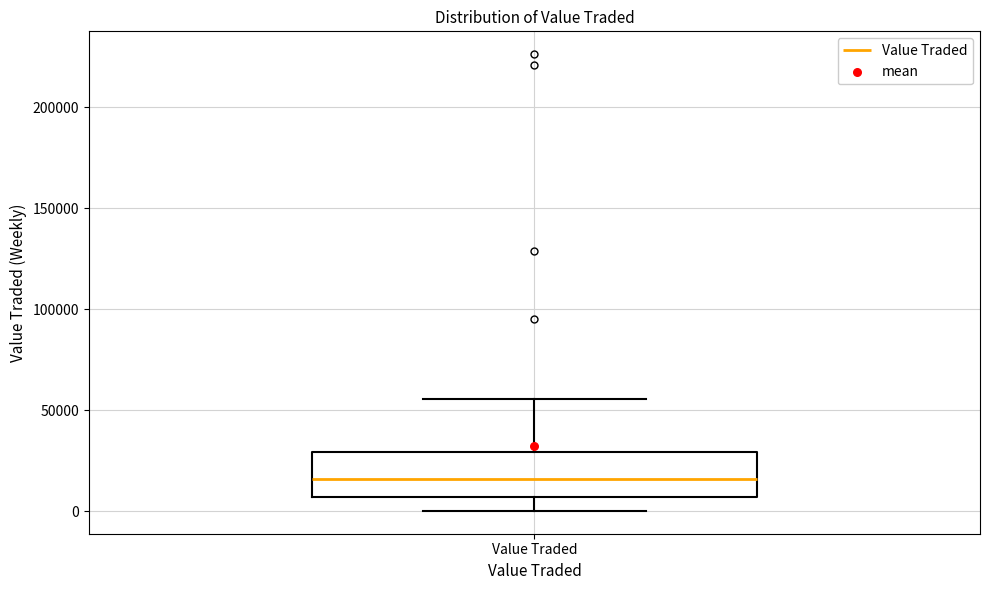

Transcribe this box plot: give where the median line is, the range the box spans, and where the two whiskers end, as read against the y-axis. The values are not printed on the chart, so give them approximately, as read against the axis.

median 15000, box 5000 to 30000, whiskers 0 to 55000